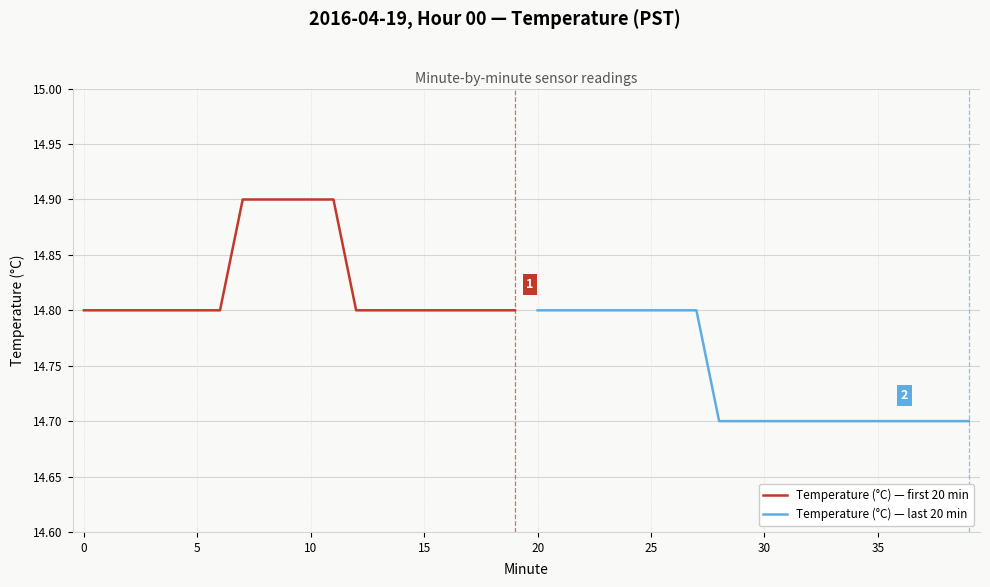

Is it true that Temperature (°C) — first 20 min equals 14.8 at 15?

True